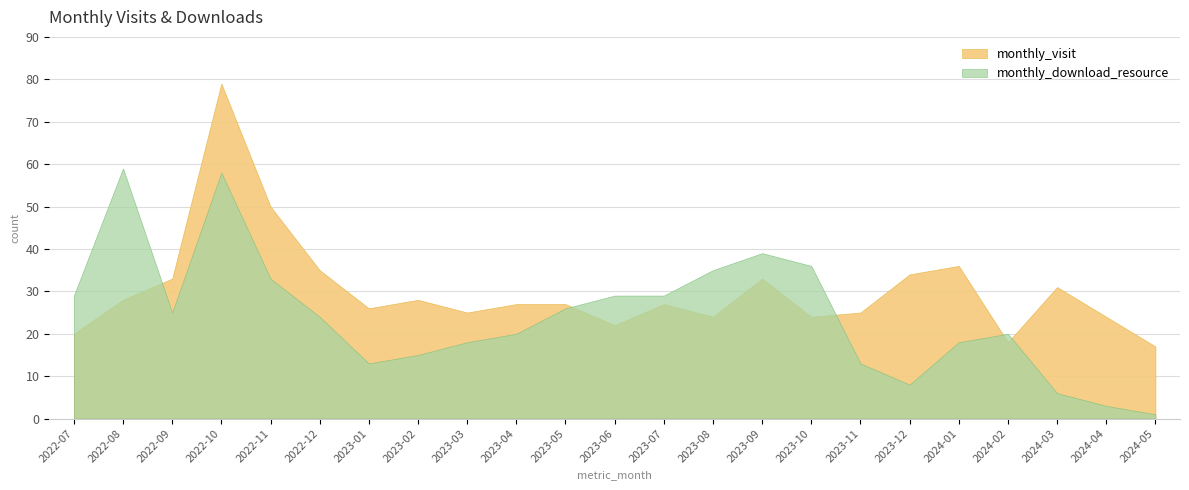

Reading left to right, transcribe all the data shown in this chart.

monthly_visit: 20	28	33	79	50	35	26	28	25	27	27	22	27	24	33	24	25	34	36	18	31	24	17
monthly_download_resource: 29	59	25	58	33	24	13	15	18	20	26	29	29	35	39	36	13	8	18	20	6	3	1